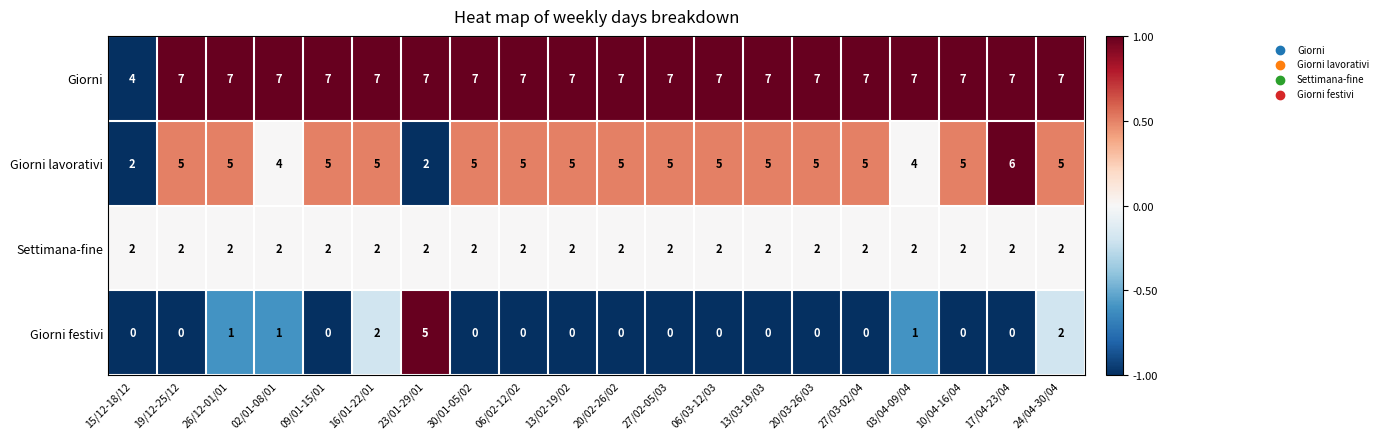

At which label is Giorni closest to 5?

15/12-18/12